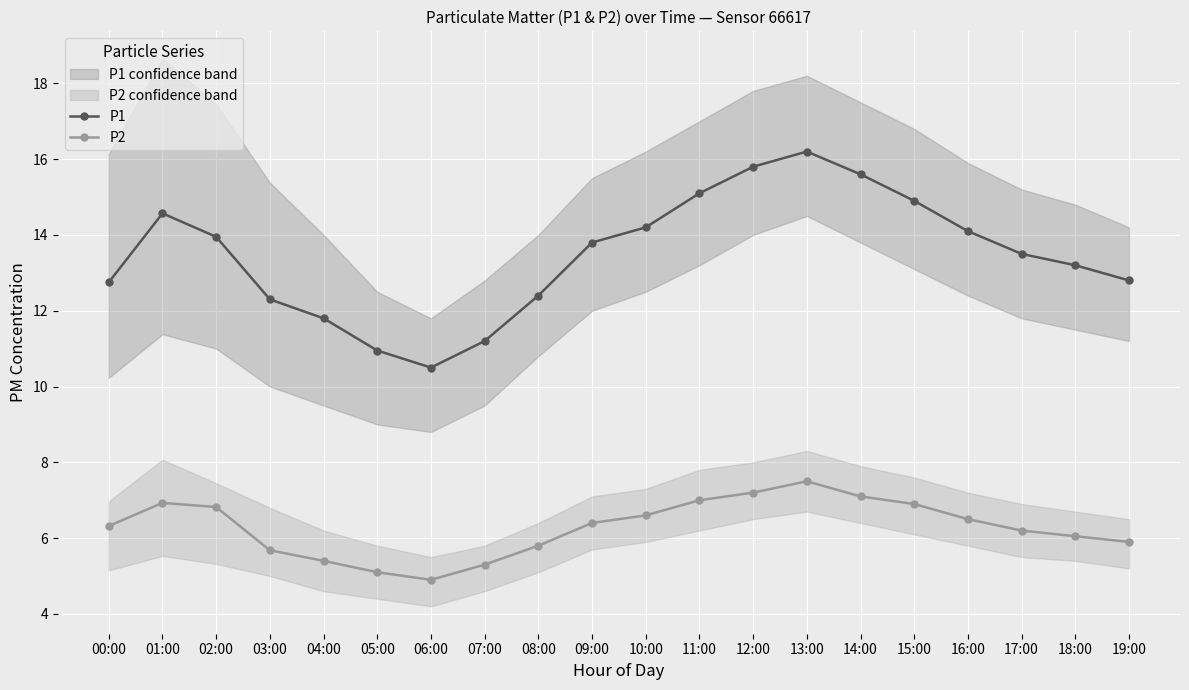

How many data points in P2 are above 6?

13